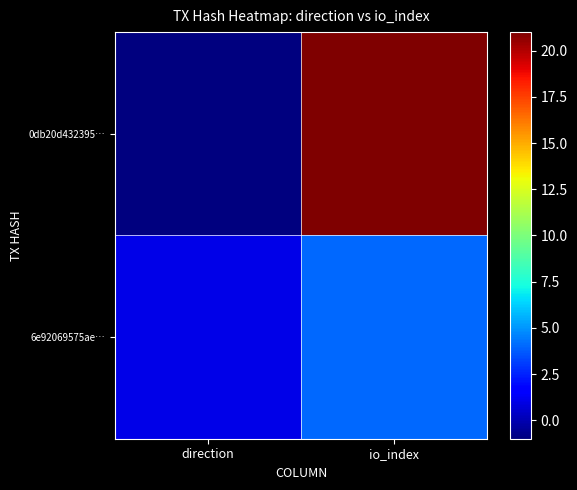

What is the maximum value shown in the chart?

21